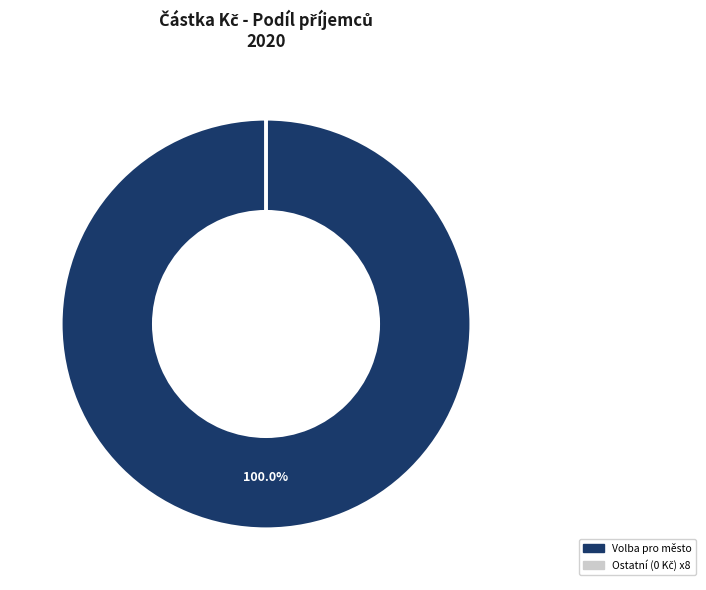

Is there a majority slice in this chart?

Yes